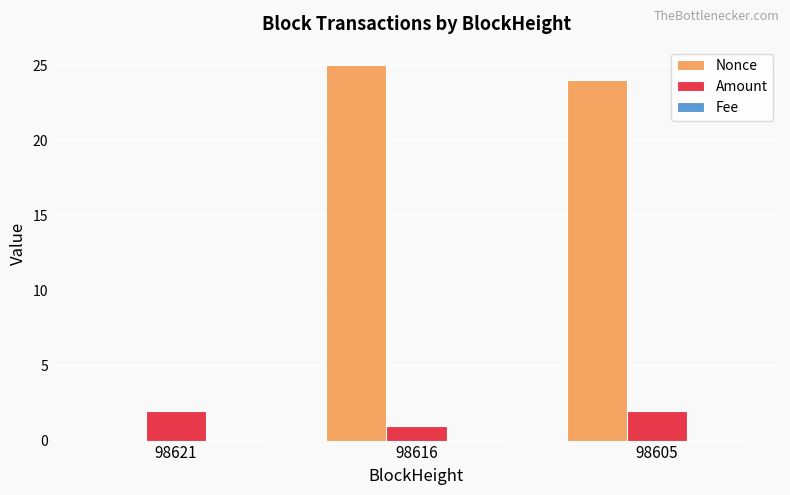

Which series changed the most between 98621 and 98616?

Nonce